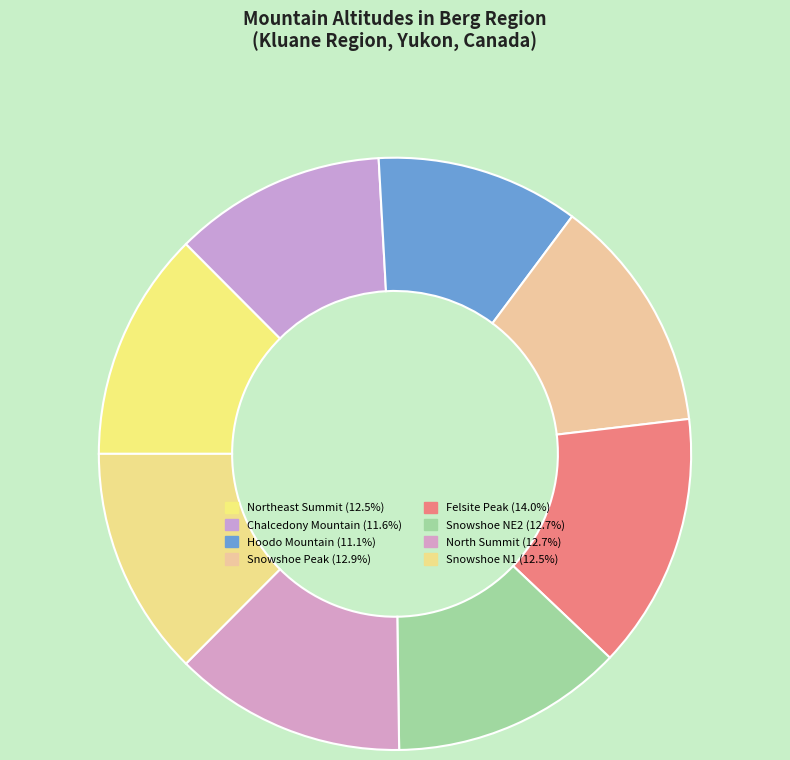

Between North Summit and Chalcedony Mountain, which is larger?

North Summit